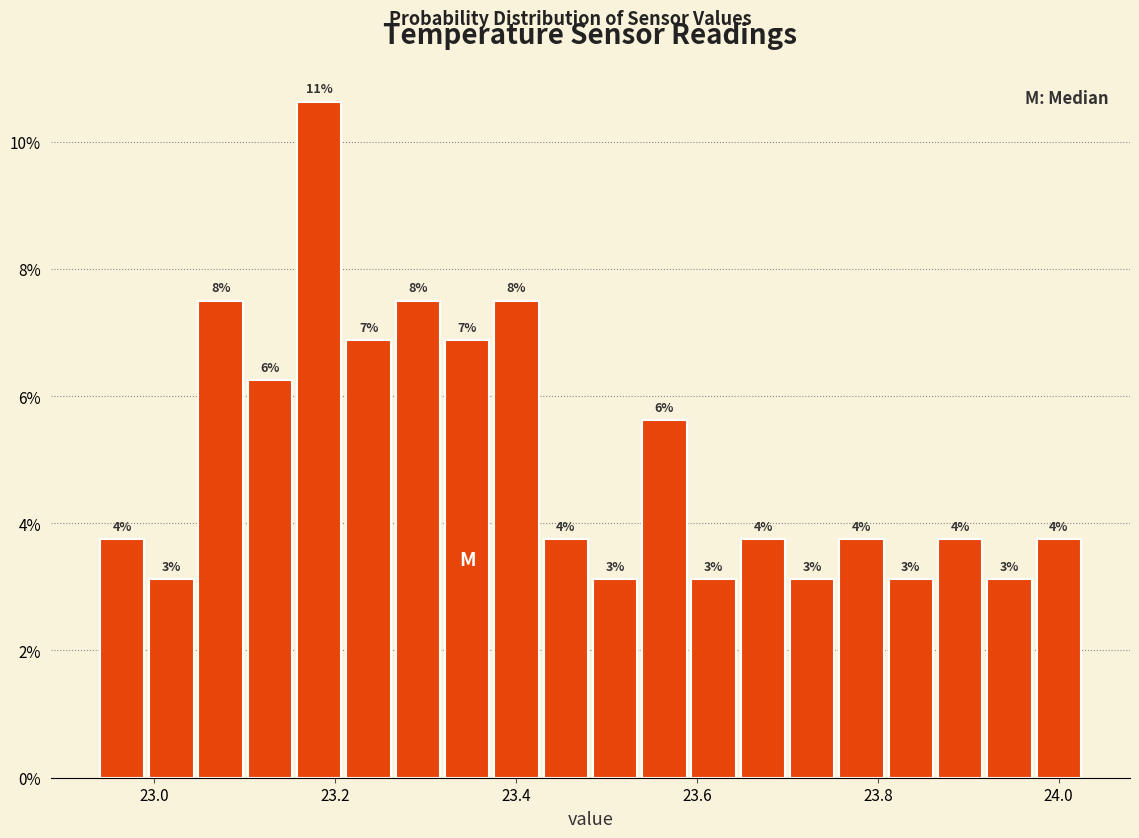

Around what value on the x-axis is the tallest bar? Give the approximate position of its centre, as read against the axis.

23.18